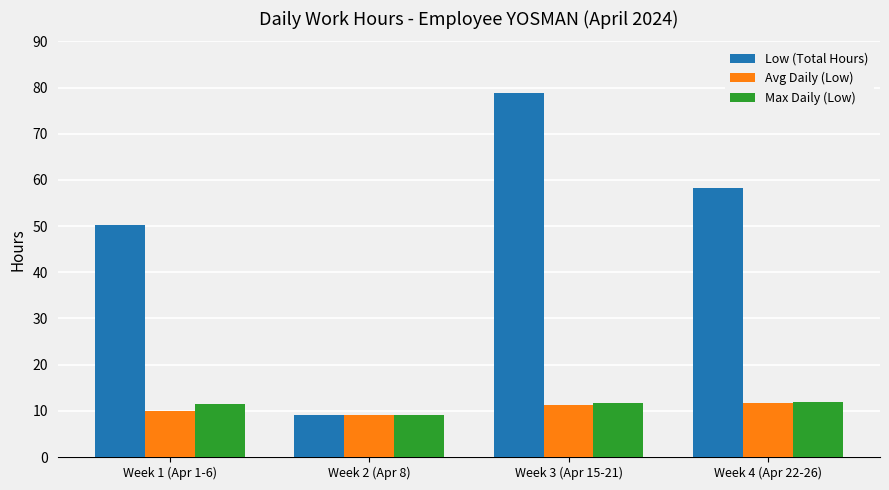

What is the sum of all Low (Total Hours) values?

196.4